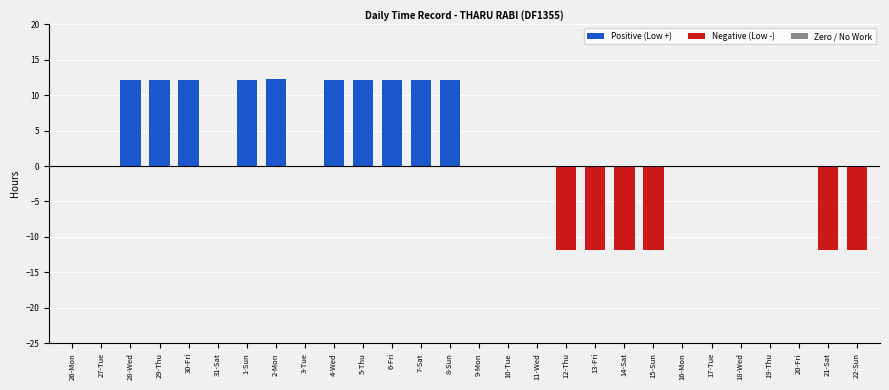

What is the change in value from 26-Mon to 4-Wed?

+12.1